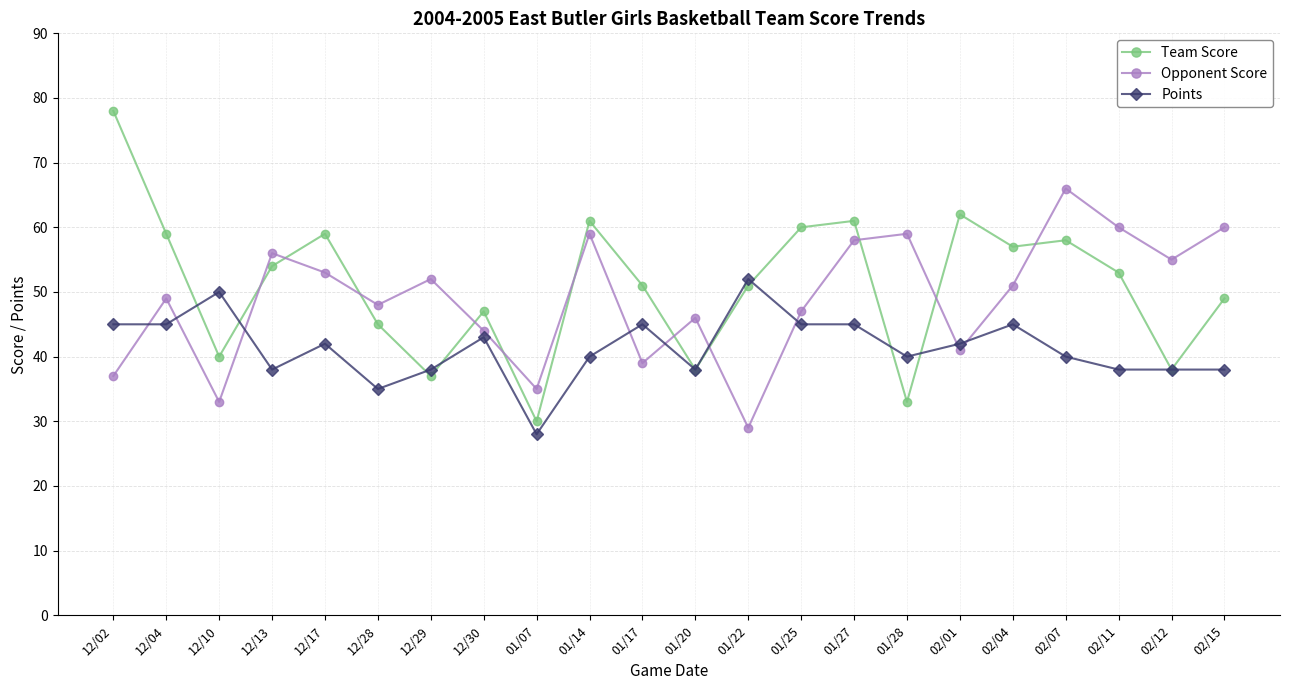

Which series changed the most between 12/02 and 01/14?

Opponent Score